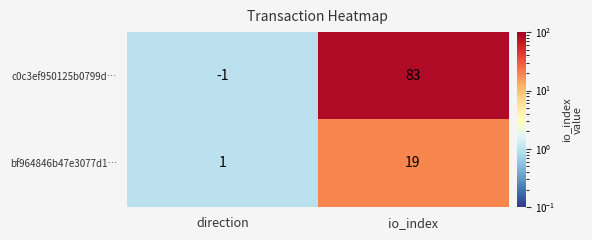

Count the number of data series in this chart.

2